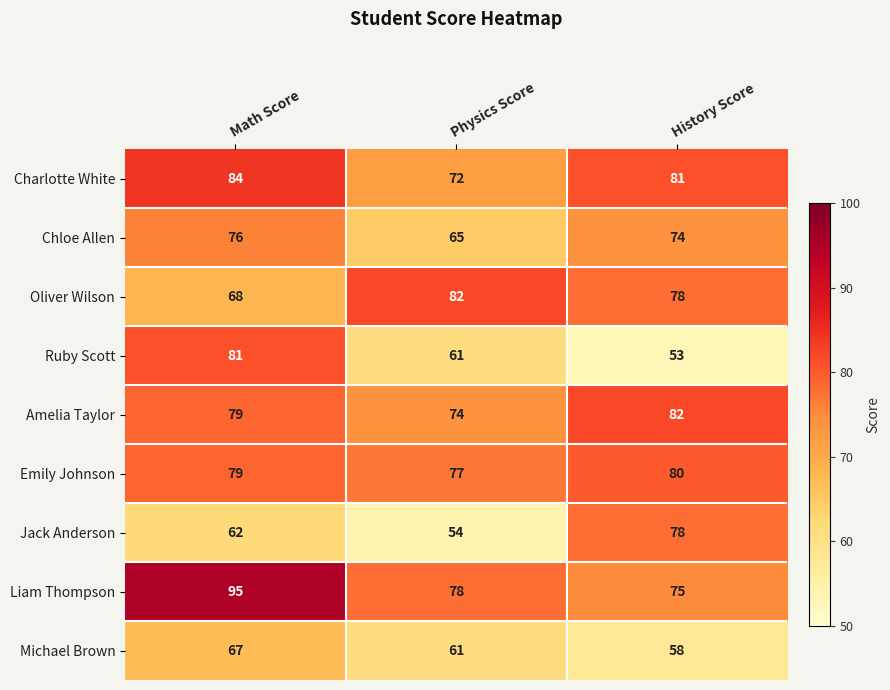

At which category is the sum across all series the highest?

Math Score